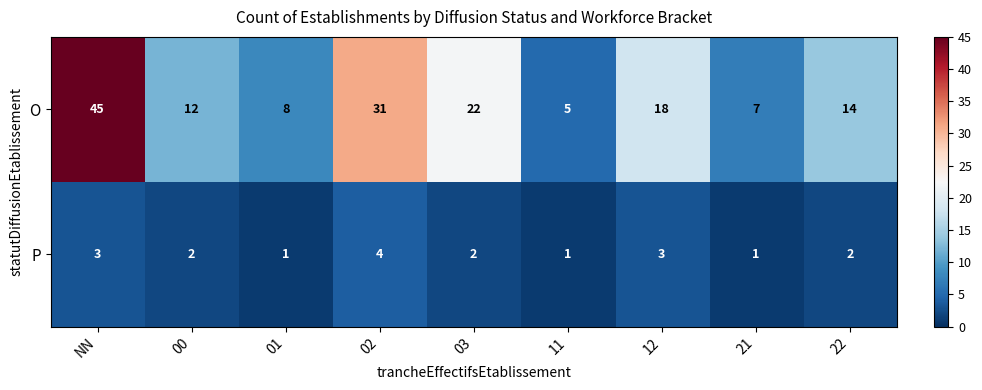

Rank the series by their average value, from highest to lowest.

O, P